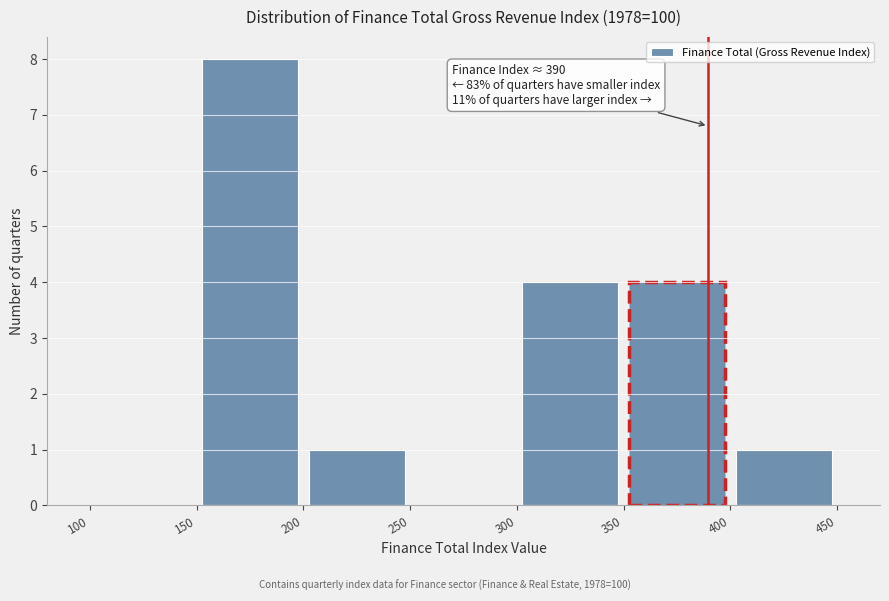

Which range on the x-axis has the tallest bar?

150 to 200